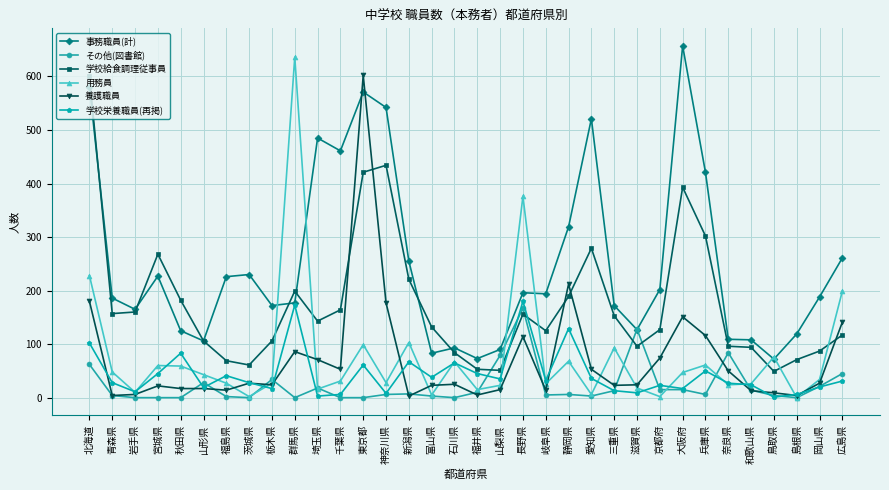

What is the difference between the highest and lowest values at 栃木県?

155